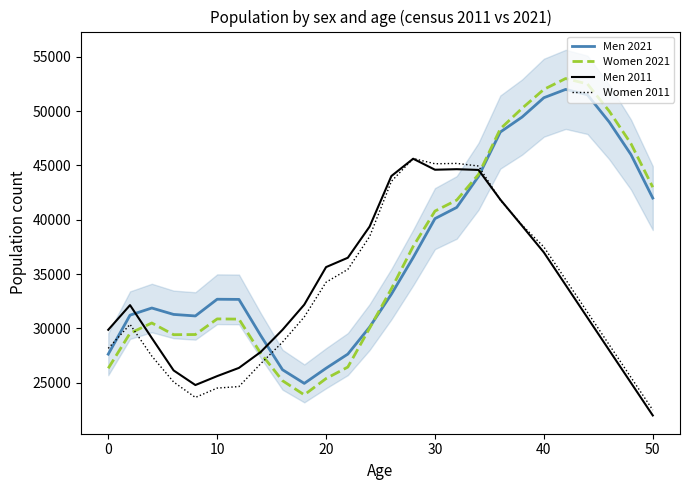

How many data points in Women 2011 are above 31500?

12